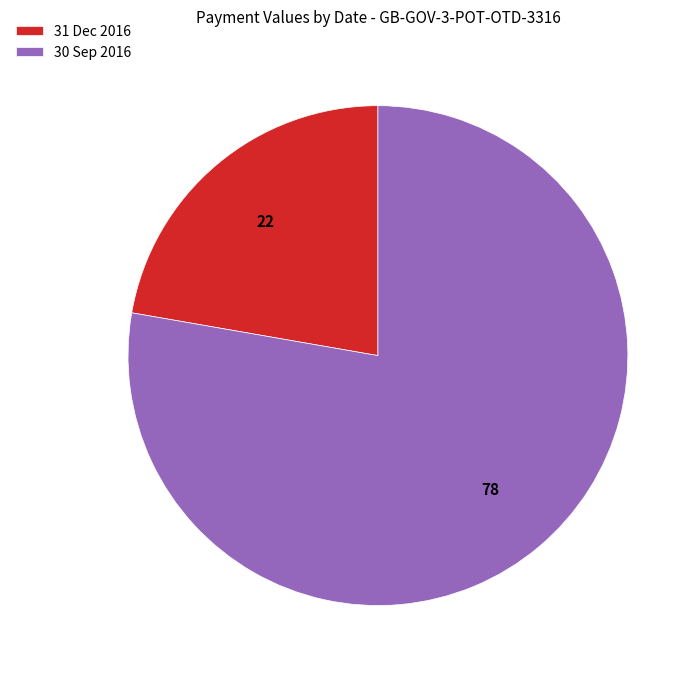

Rank the categories by value from highest to lowest.

30 Sep 2016, 31 Dec 2016